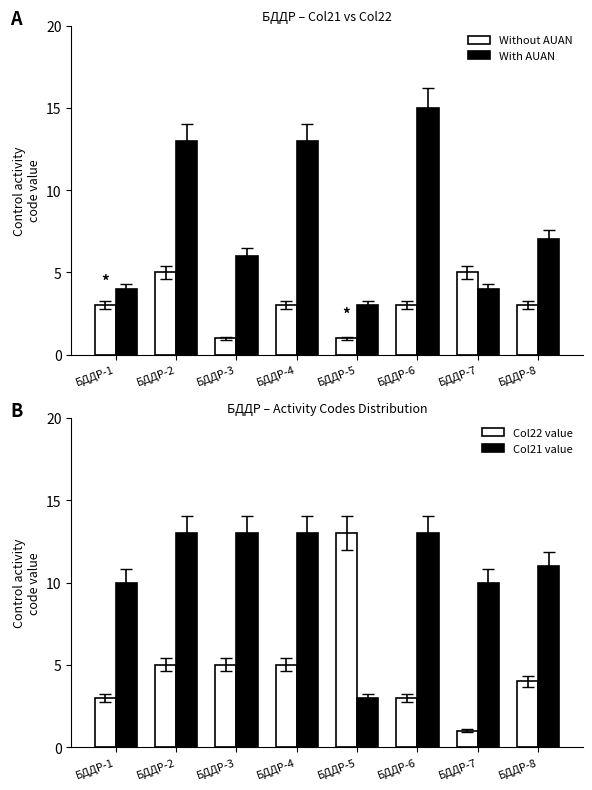

Are the bars grouped side by side (vs. stacked)?

Yes